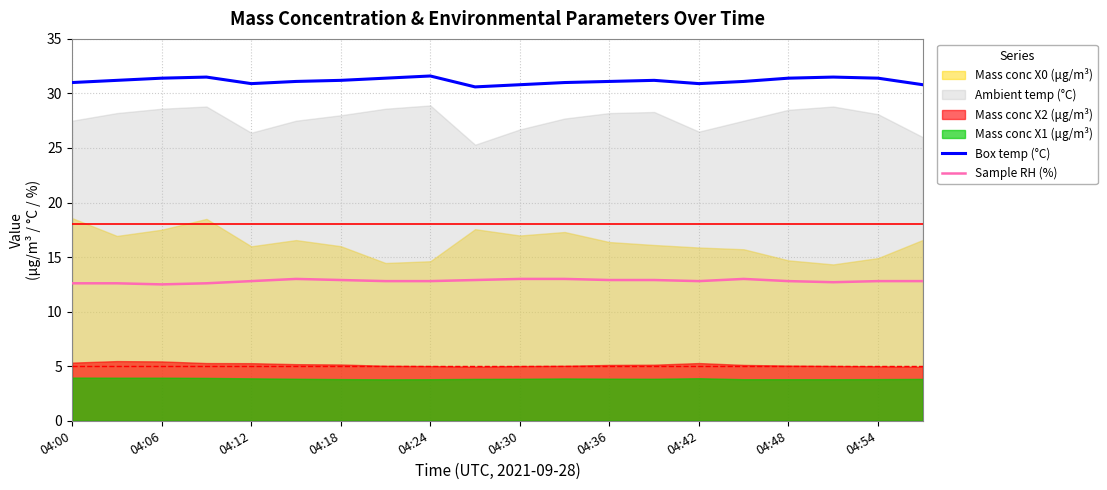

What is the total value across all series at 11?

44.0